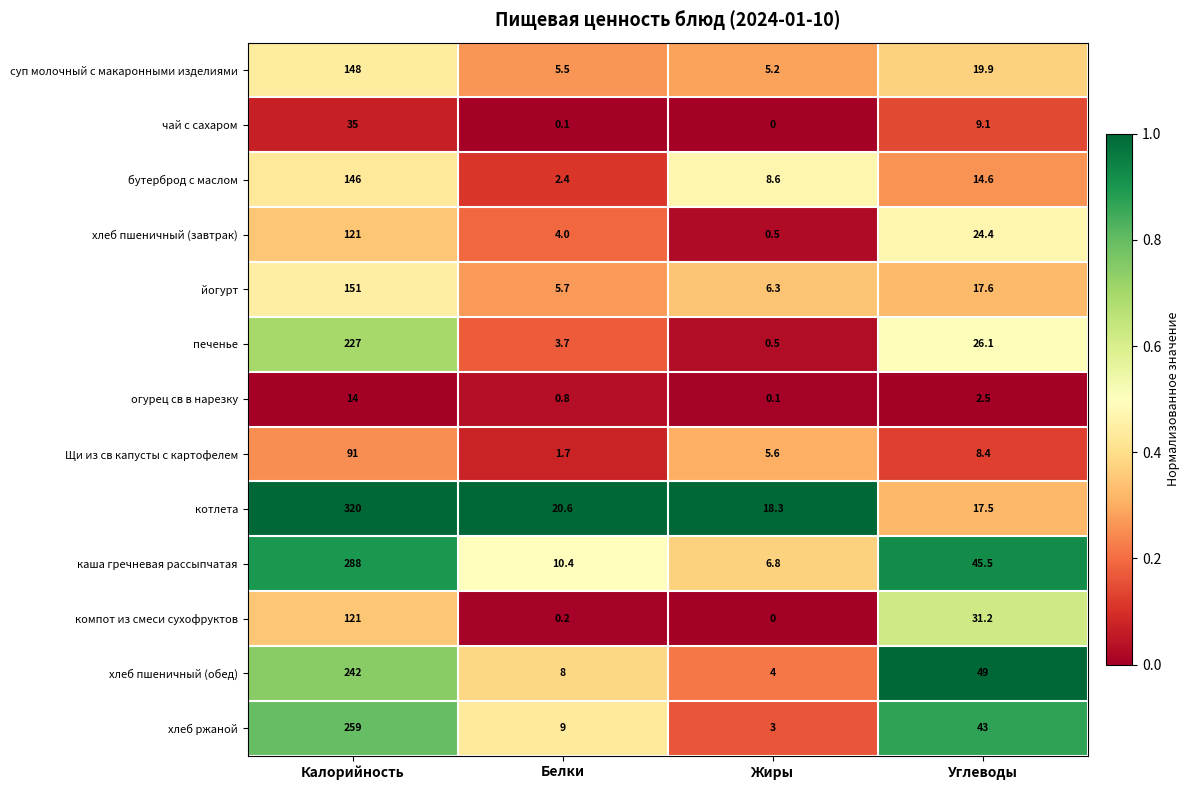

List the labels in order of котлета value, smallest first.

Углеводы, Жиры, Белки, Калорийность